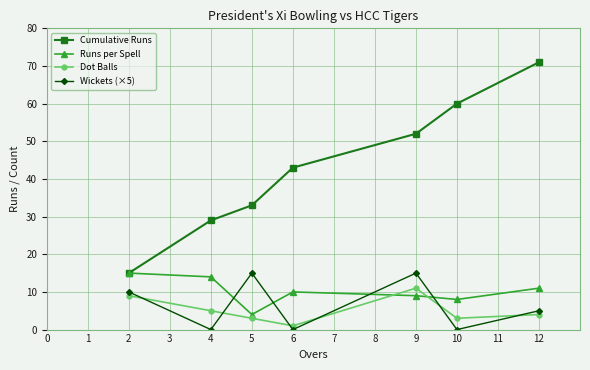

At 6, list the series in order from smallest to largest.

Wickets (×5), Dot Balls, Runs per Spell, Cumulative Runs